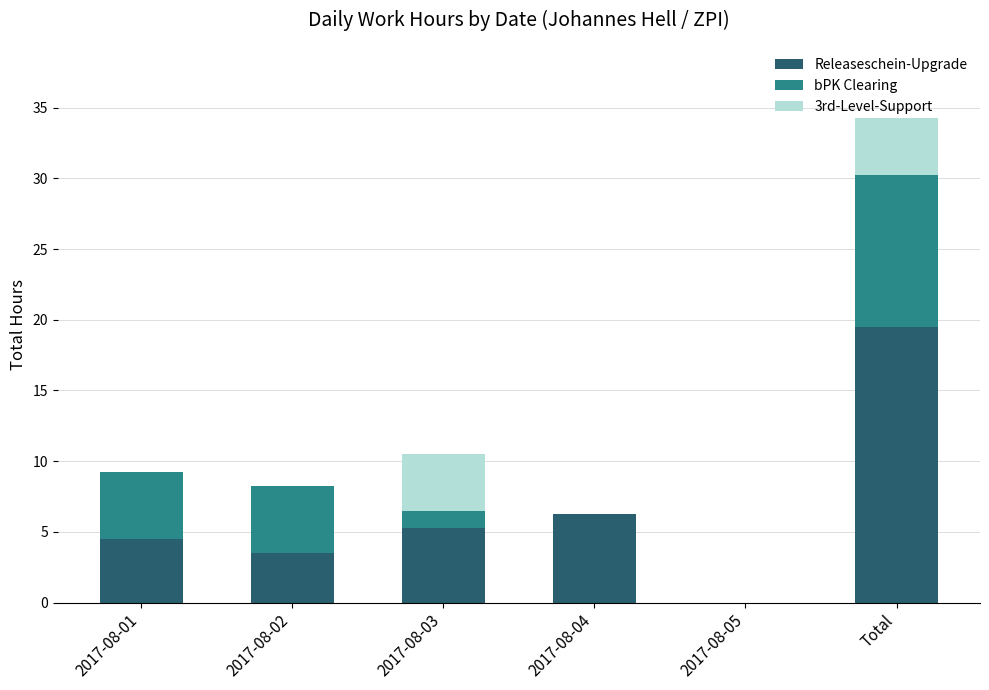

How many data points does each series have?

6